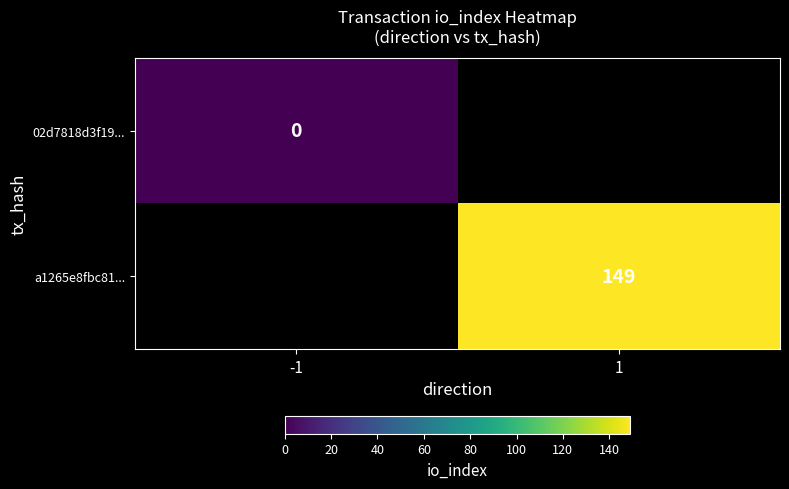

Count the number of categories in the chart.

2